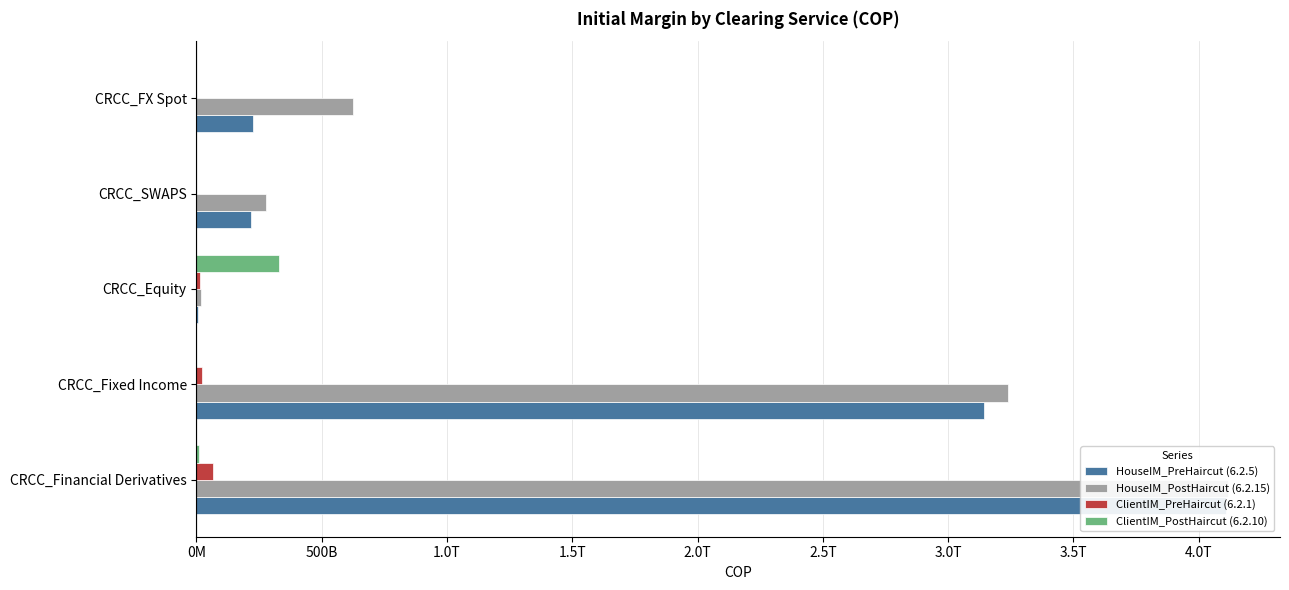

What is the average value of the ClientIM_PreHaircut (6.2.1) series?

20902816744.4